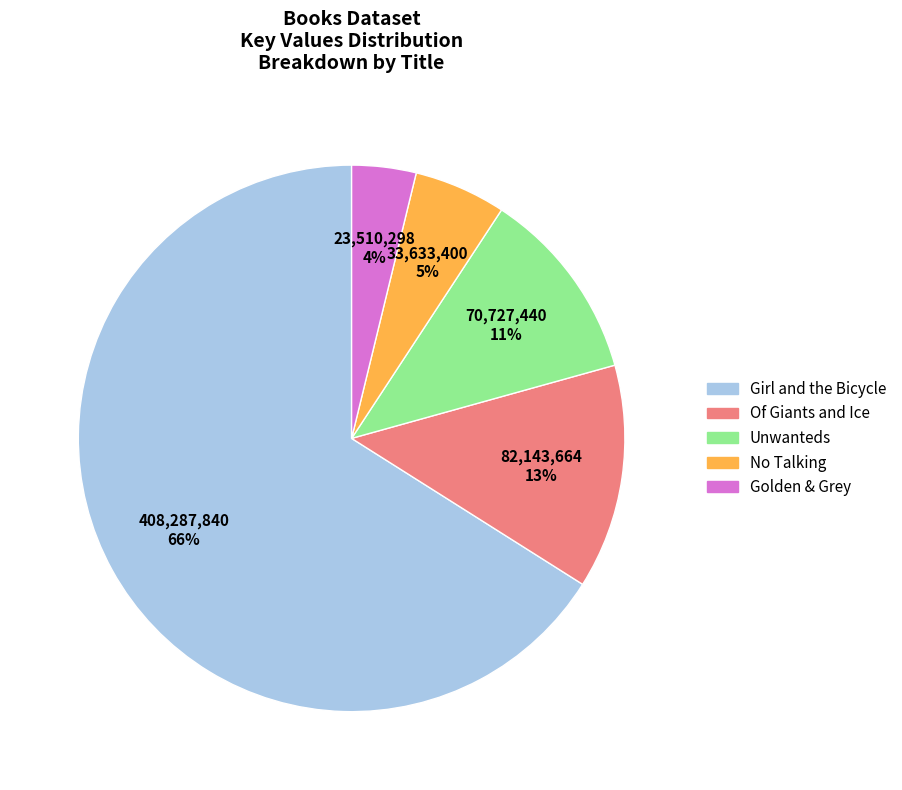

What is the ratio of the value at Of Giants and Ice to the value at Girl and the Bicycle?

0.2